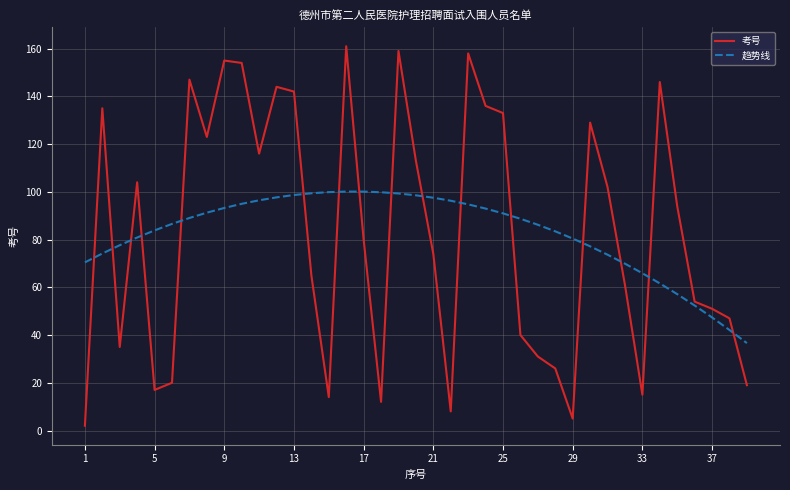

Which series has the largest range (max minus min)?

考号